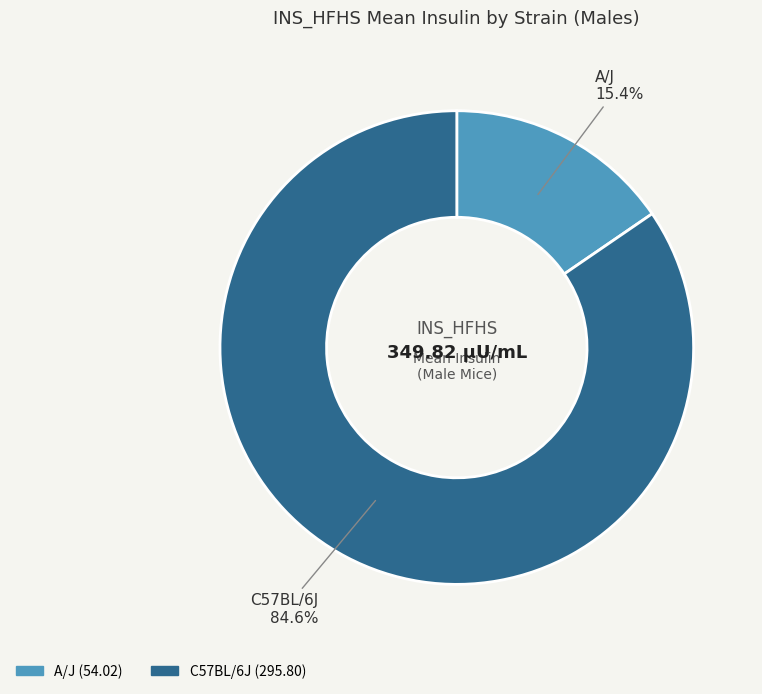

Rank the categories by value from lowest to highest.

A/J, C57BL/6J